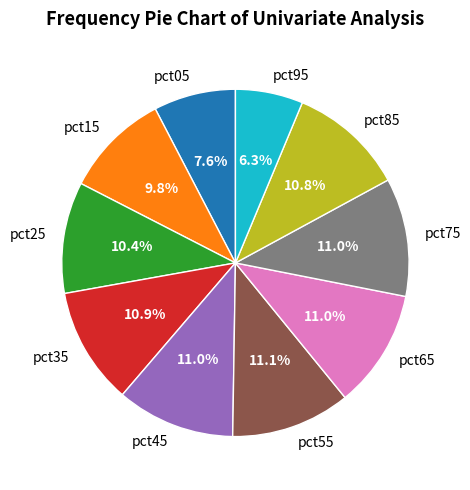

To the nearest percent, what is the combined percentage of pct45 and pct05?

19%